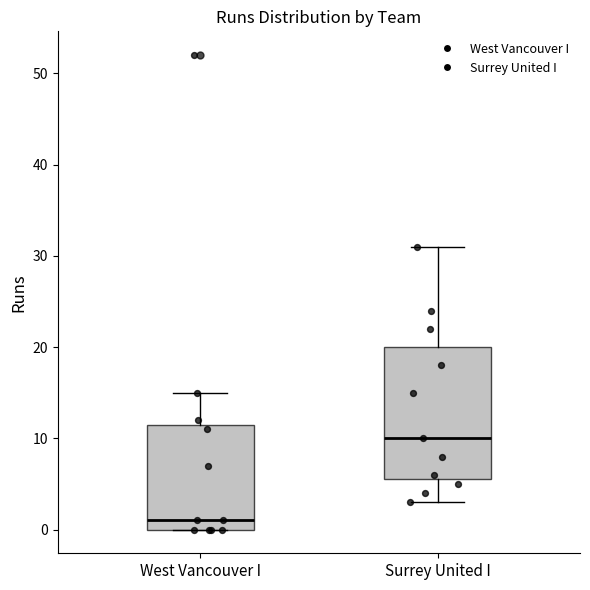

Reading left to right, transcribe this box plot: for each box, give where its median line is, the range the box spans, and where its two whiskers end, as read against the y-axis. The values are not printed on the chart, so give them approximately, as read against the axis.

West Vancouver I: median 1, box 0 to 12, whiskers 0 to 15
Surrey United I: median 10, box 6 to 20, whiskers 3 to 31